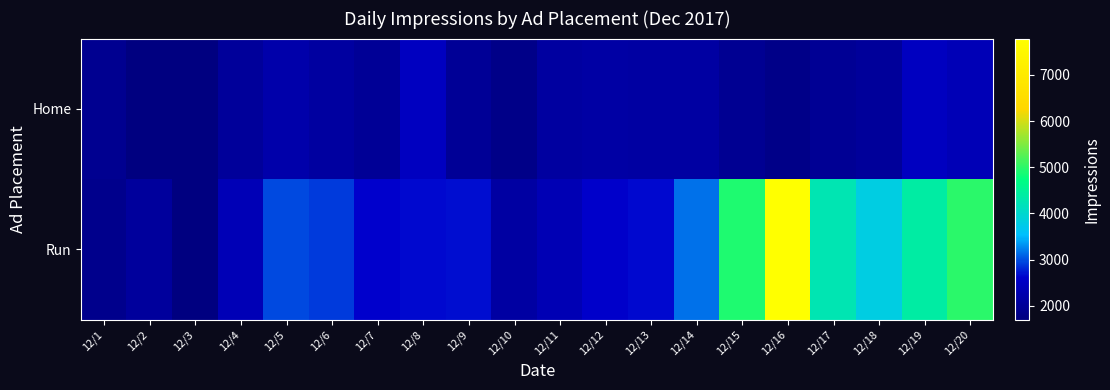

Reading left to right, list all the values displayed in this chart.

Home: 12/1=1899	12/2=1720	12/3=1712	12/4=2031	12/5=2217	12/6=2089	12/7=1967	12/8=2475	12/9=1963	12/10=1806	12/11=2081	12/12=2133	12/13=2108	12/14=2110	12/15=1914	12/16=1811	12/17=1950	12/18=2022	12/19=2477	12/20=2353
Run: 12/1=1849	12/2=2047	12/3=1699	12/4=2355	12/5=2978	12/6=2894	12/7=2616	12/8=2673	12/9=2690	12/10=2119	12/11=2339	12/12=2589	12/13=2665	12/14=3154	12/15=4915	12/16=7789	12/17=4255	12/18=3806	12/19=4408	12/20=5000